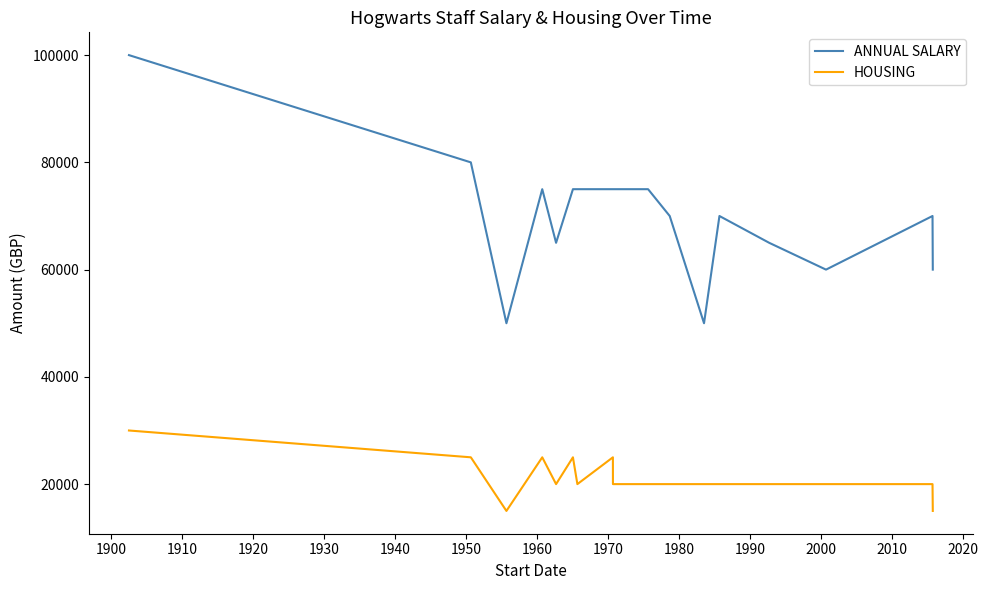

True or false: ANNUAL SALARY and HOUSING intersect in this chart.

False